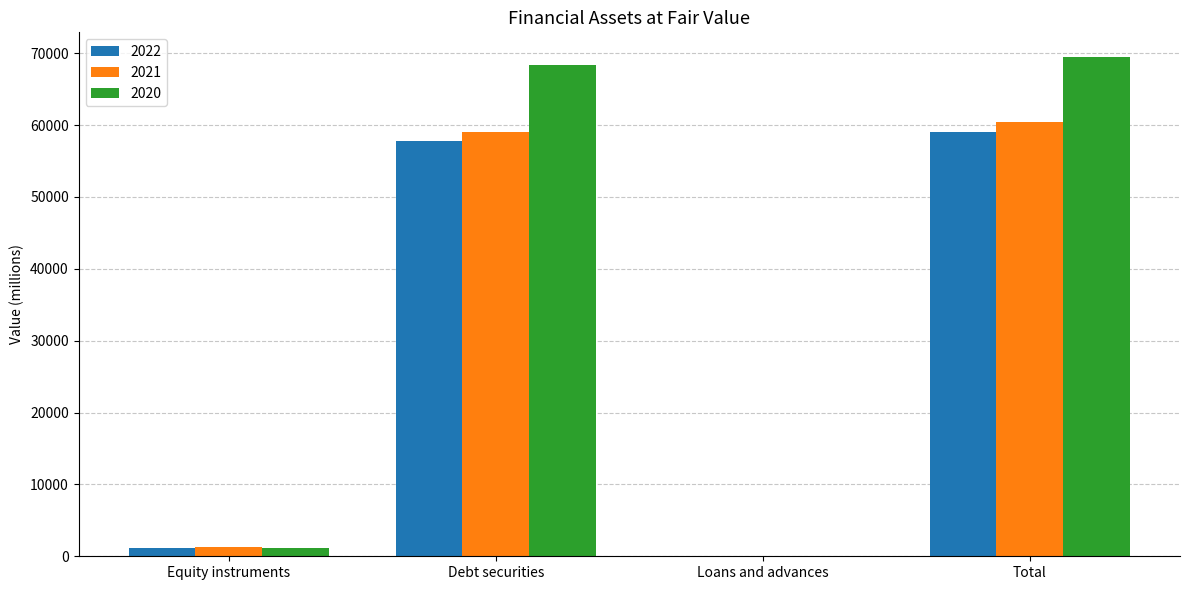

What is the maximum value shown in the chart?

69440